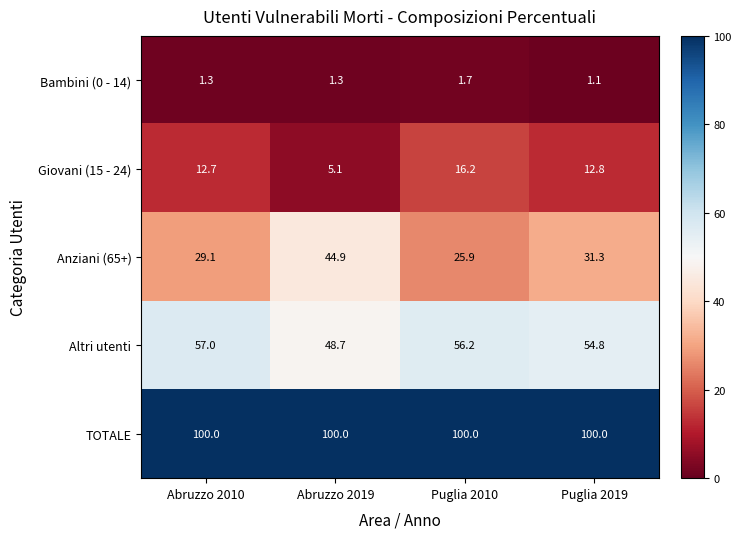

What is the difference between the highest and lowest values at Abruzzo 2019?

98.7